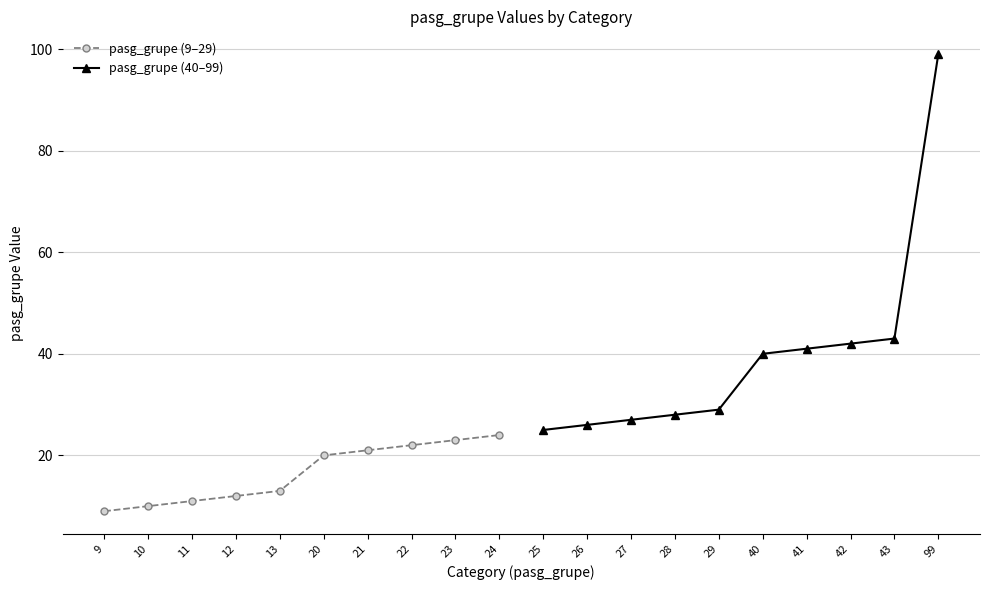

How many values in the pasg_grupe (40–99) series exceed 40?

4